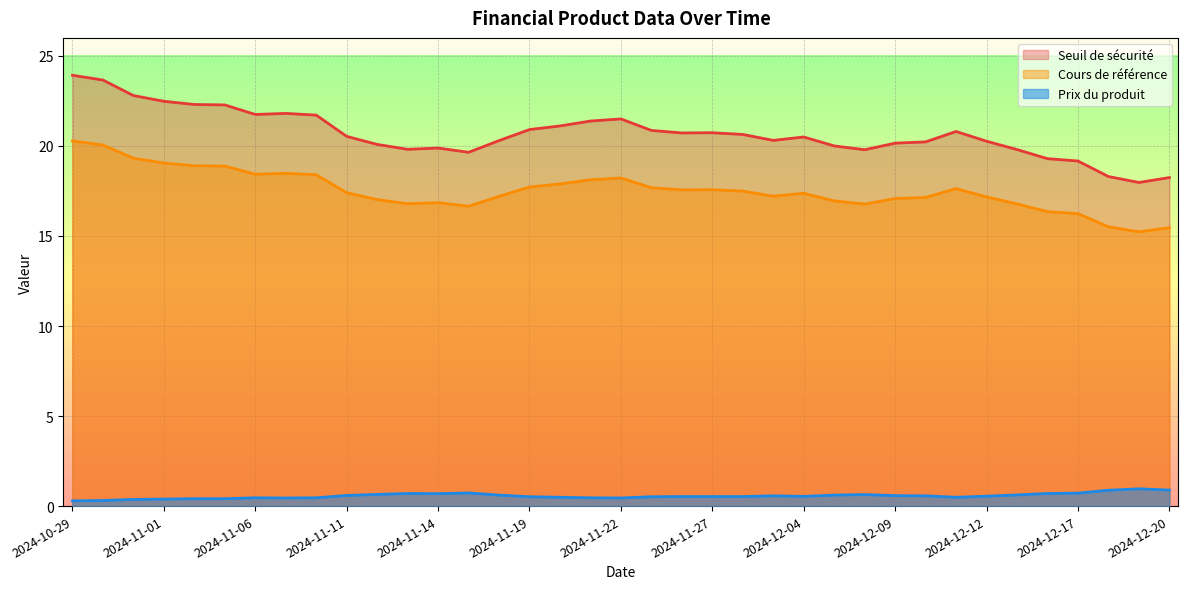

True or false: Cours de référence and Prix du produit intersect in this chart.

False